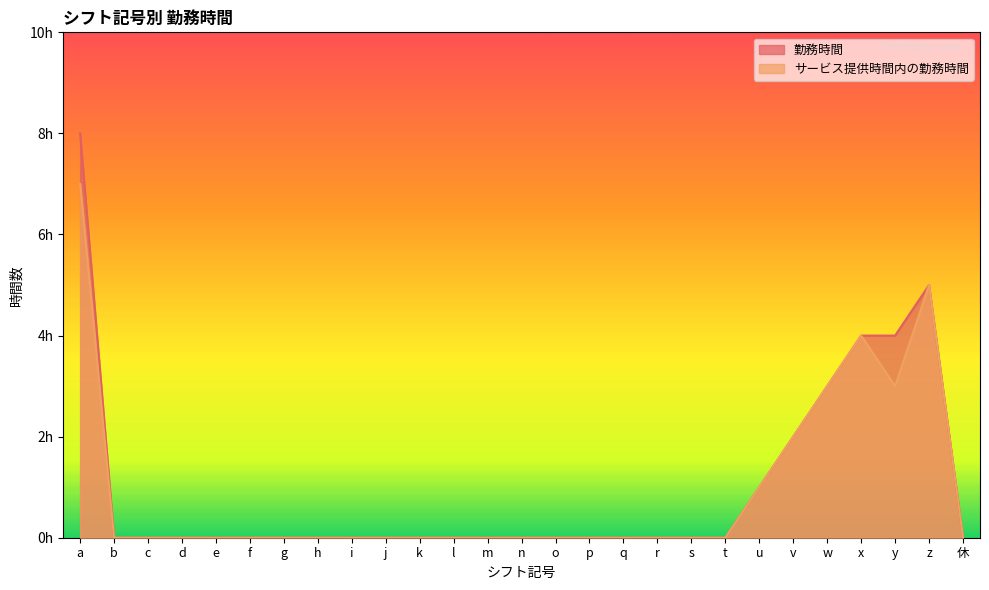

What is the difference between the maximum and second lowest values in the サービス提供時間内の勤務時間 series?

7